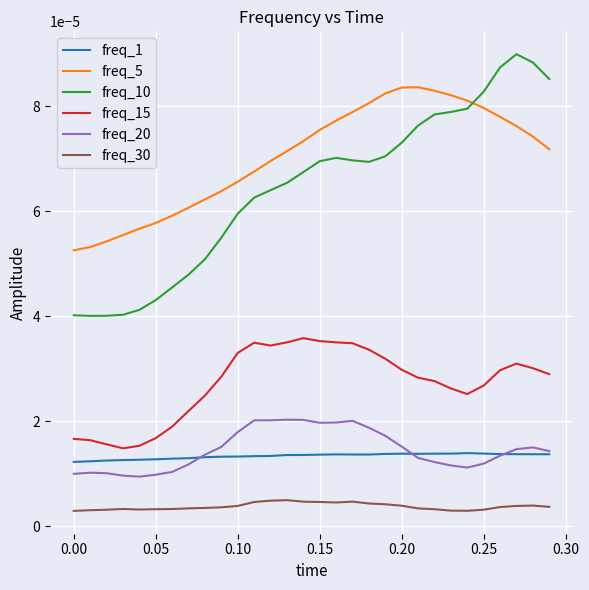

List the series in order of their peak value, highest first.

freq_10, freq_5, freq_15, freq_20, freq_1, freq_30